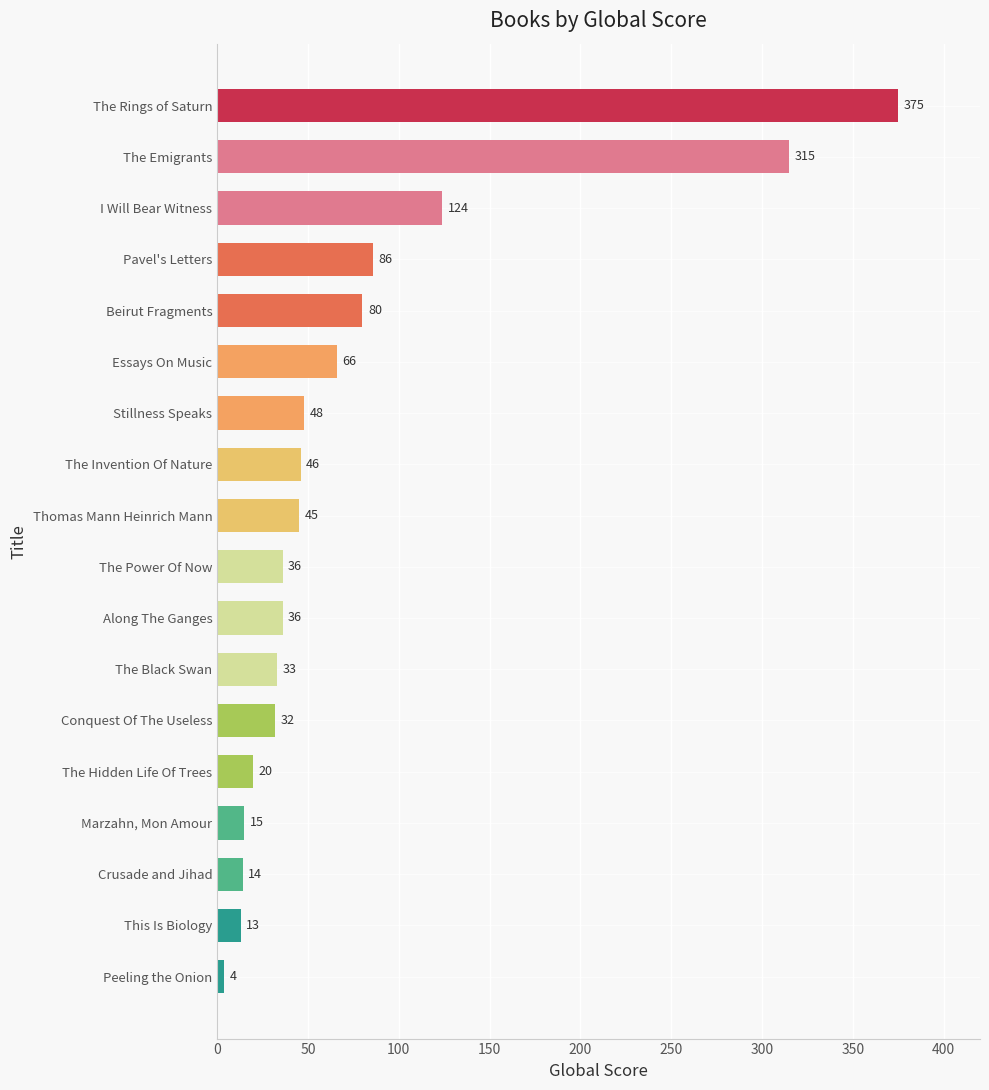

True or false: the data shows 15 at Marzahn, Mon Amour.

True